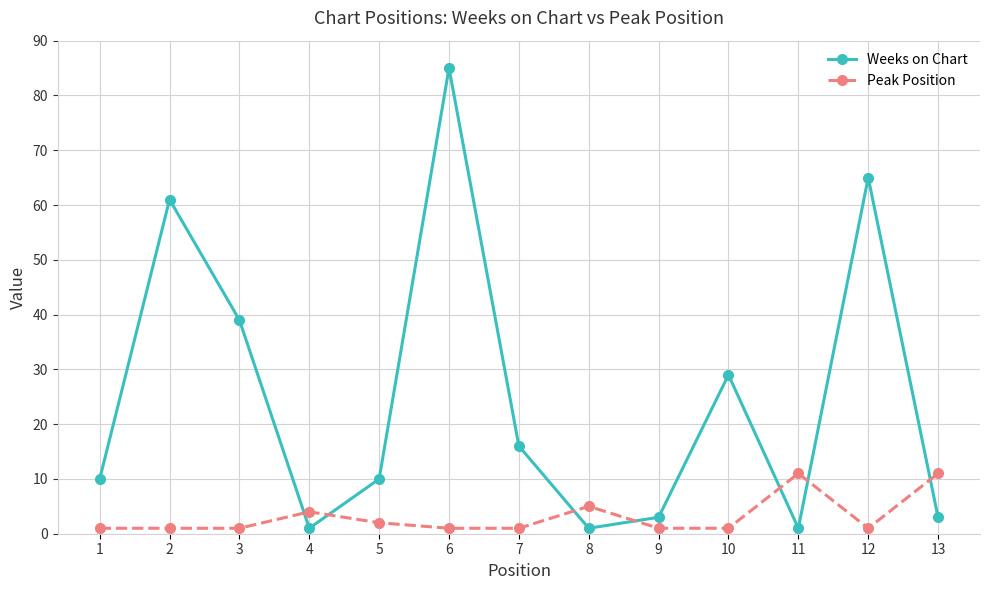

What is the difference between the maximum and minimum values in the Weeks on Chart series?

84